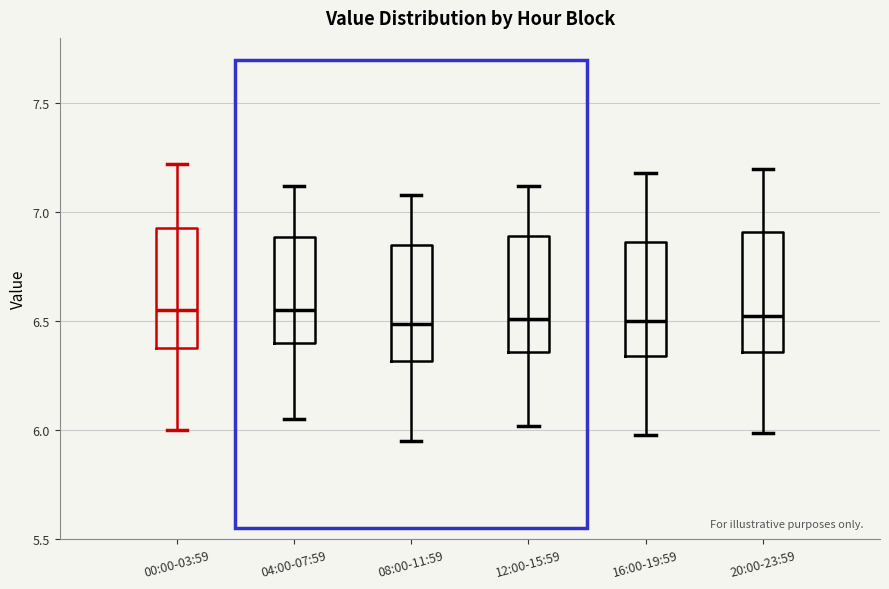

Reading left to right, read every box against the y-axis: the position of its median line, the range the box covers, and the ends of its whiskers. The values are not printed on the chart, so give them approximately, as read against the axis.

00:00-03:59: median 6.55, box 6.40 to 6.95, whiskers 6.00 to 7.20
04:00-07:59: median 6.55, box 6.40 to 6.90, whiskers 6.05 to 7.10
08:00-11:59: median 6.50, box 6.30 to 6.85, whiskers 5.95 to 7.10
12:00-15:59: median 6.50, box 6.35 to 6.90, whiskers 6.00 to 7.10
16:00-19:59: median 6.50, box 6.35 to 6.85, whiskers 6.00 to 7.20
20:00-23:59: median 6.55, box 6.35 to 6.90, whiskers 6.00 to 7.20